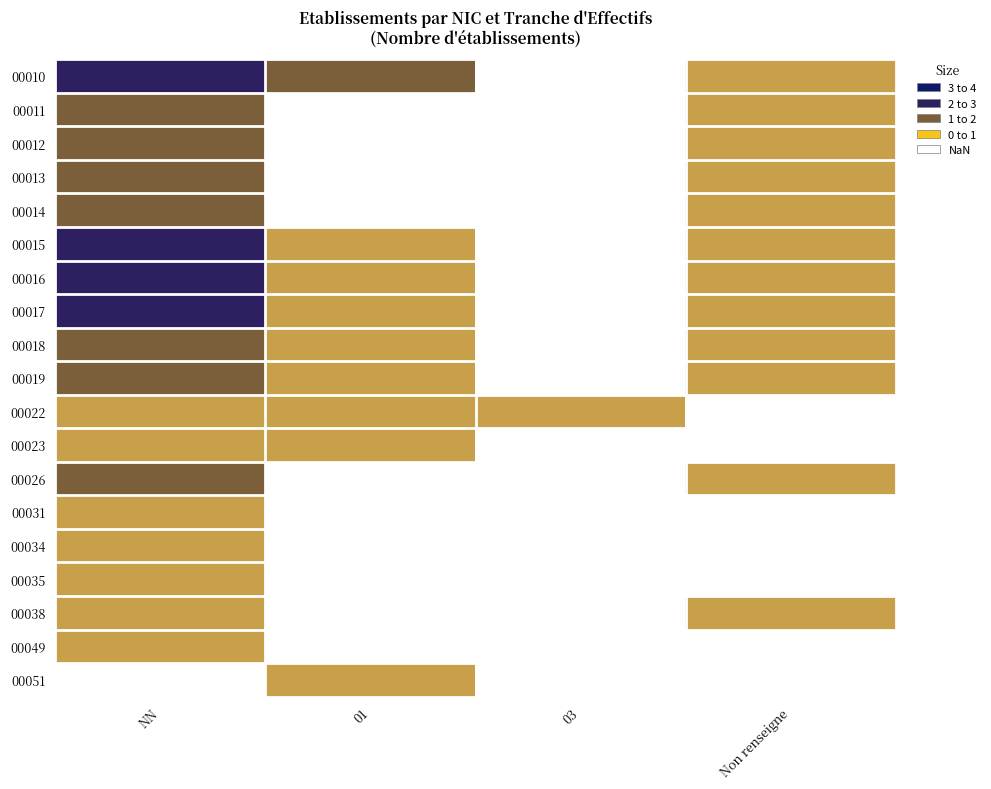

How many values in 00035 are above zero?

1